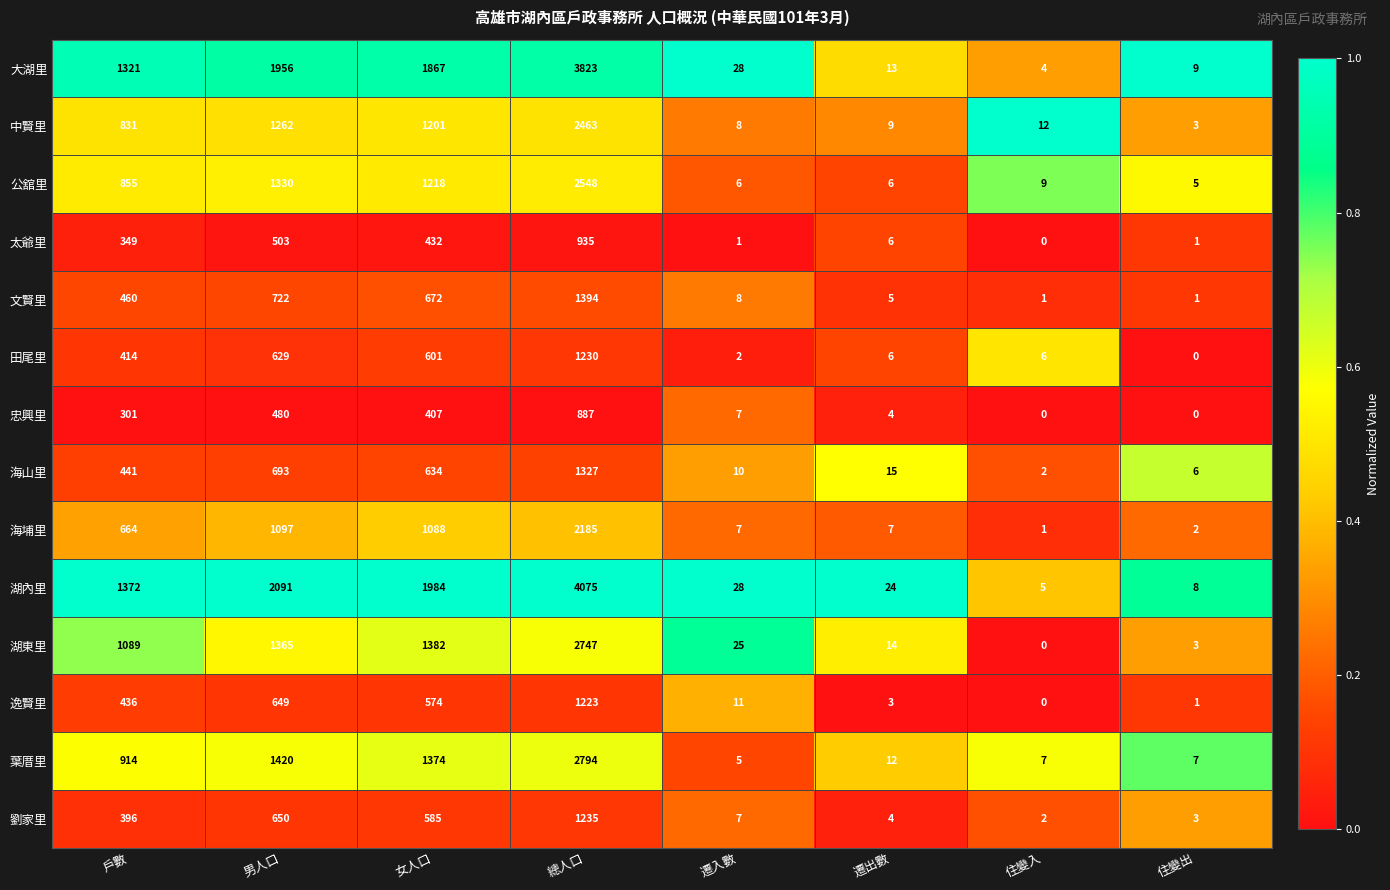

What is the difference between the maximum and second lowest values in the 文賢里 series?

1393